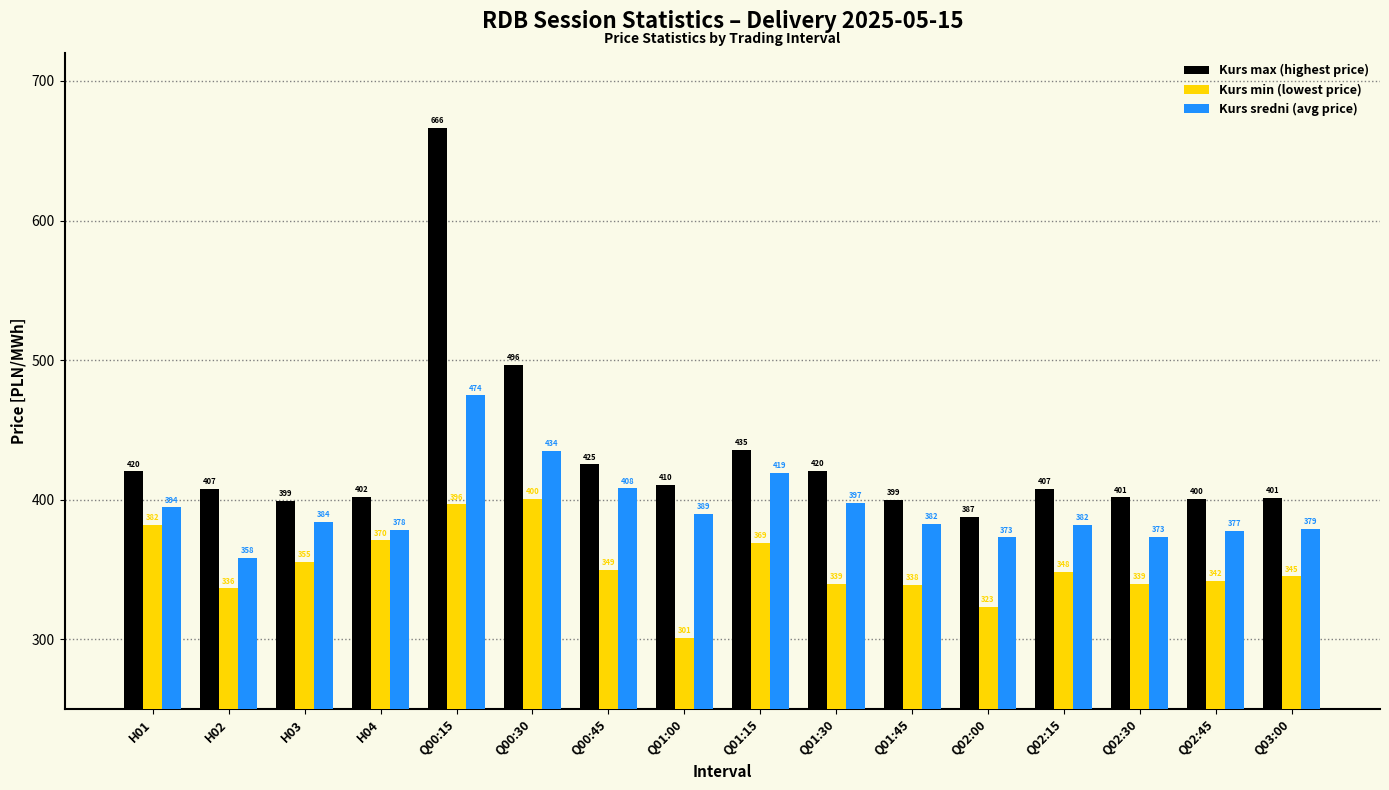

How many groups of bars are there?

16